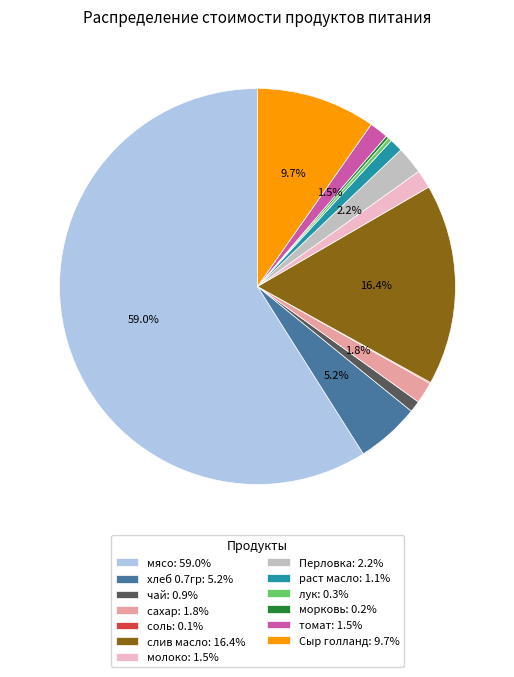

Which has a higher value, Перловка or хлеб 0.7гр?

хлеб 0.7гр